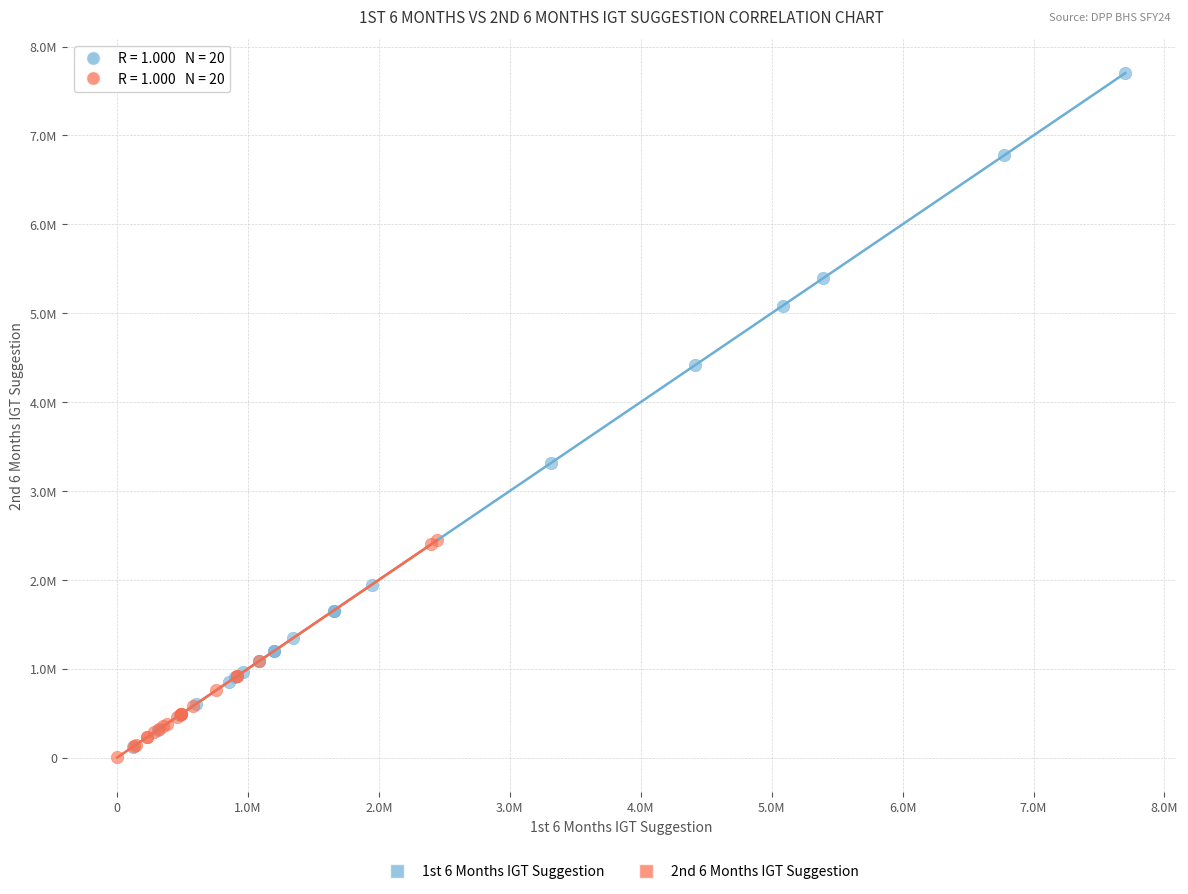

What are all the series names shown in the legend?

1st 6 Months IGT Suggestion, 2nd 6 Months IGT Suggestion